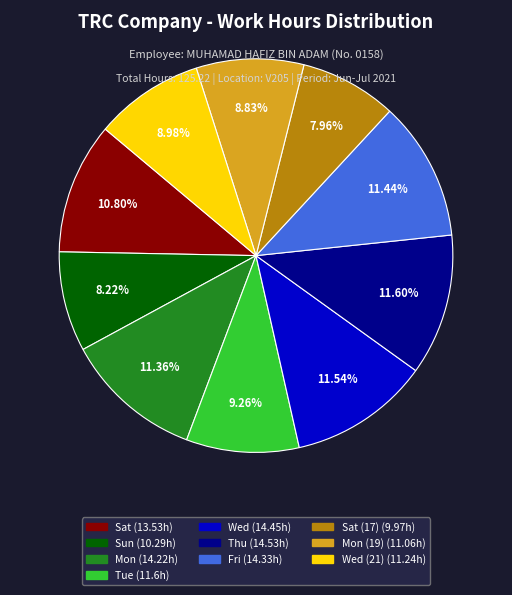

Does any single category account for the majority?

No